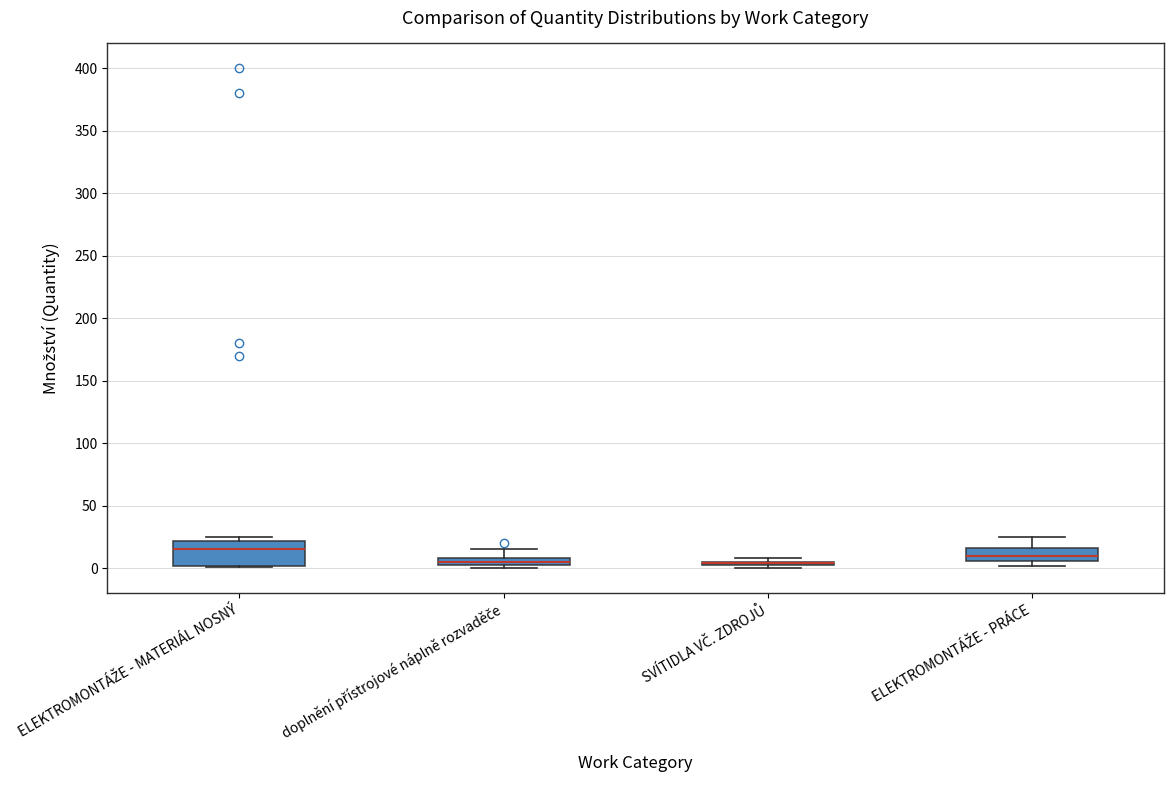

Comparing the boxes themselves (not the whiskers), which one is the tallest?

ELEKTROMONTÁŽE - MATERIÁL NOSNÝ